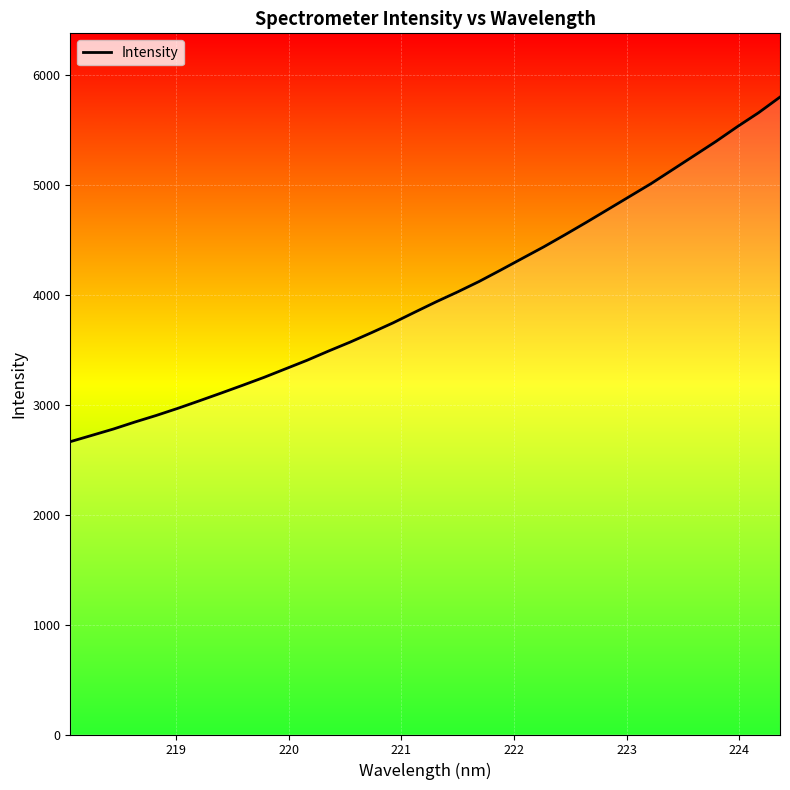

What is the maximum value shown in the chart?

5801.0